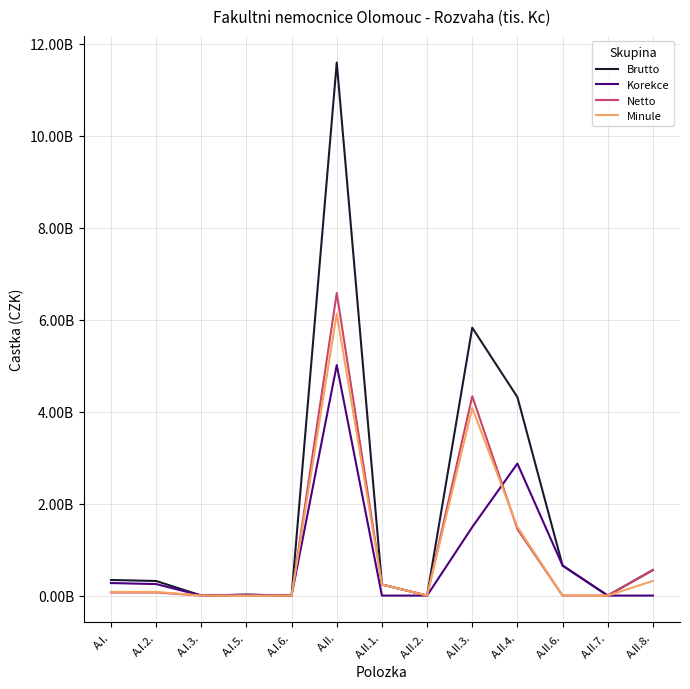

Which category has the highest value in the Korekce series?

A.II.